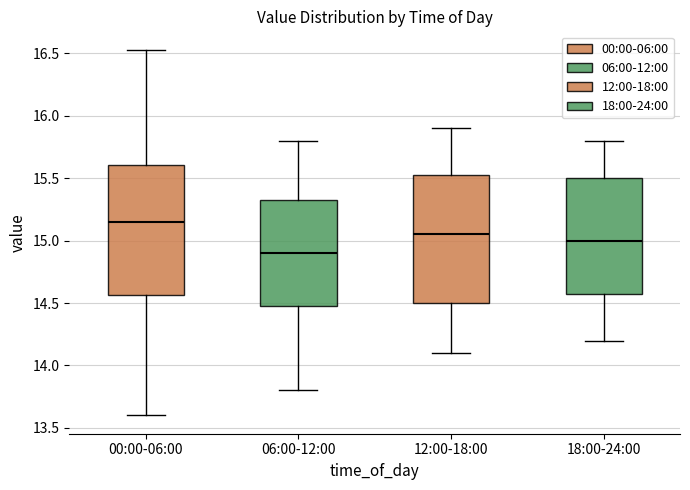

Where does the upper whisker of the box for 18:00-24:00 end on the y-axis? The values are not printed on the chart, so give them approximately, as read against the axis.

15.80